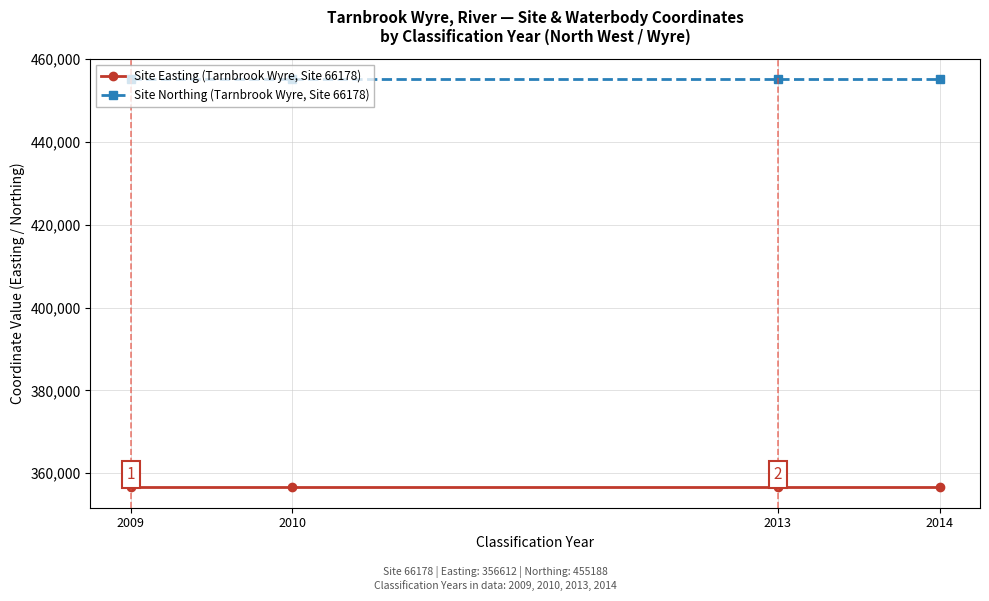

What is the spread (max minus min) of values at 2009?

98576